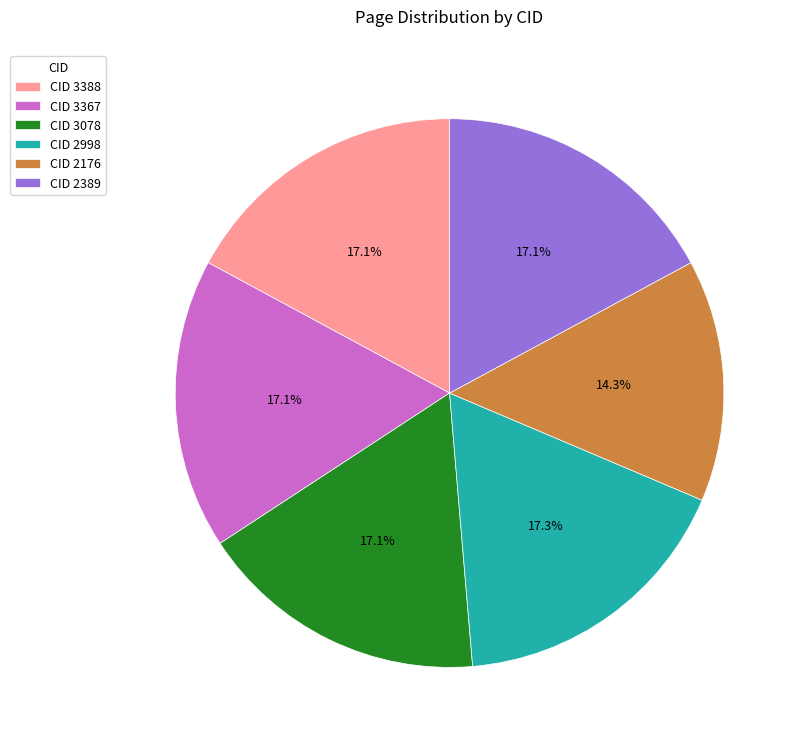

What percentage do CID 2998 and CID 3388 together represent?

34.4%